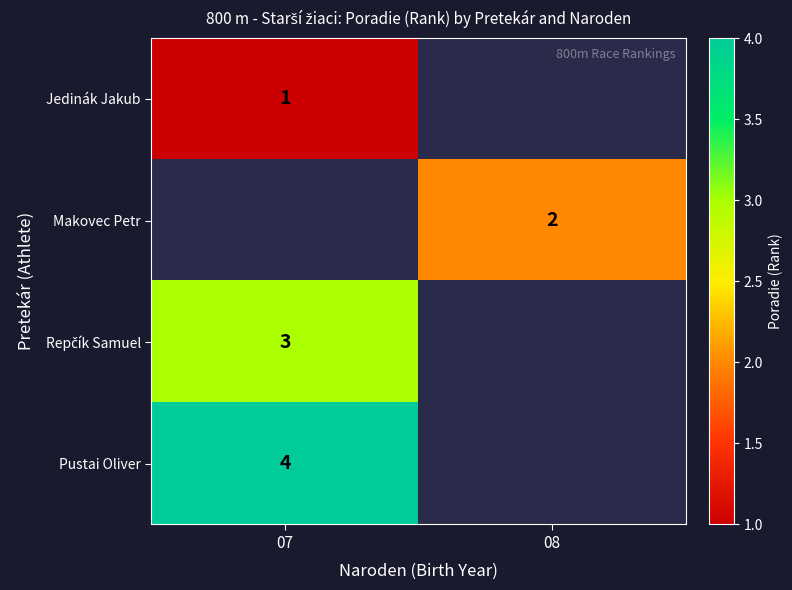

Is the value of Makovec Petr at 08 greater than the value of Pustai Oliver at 07?

No